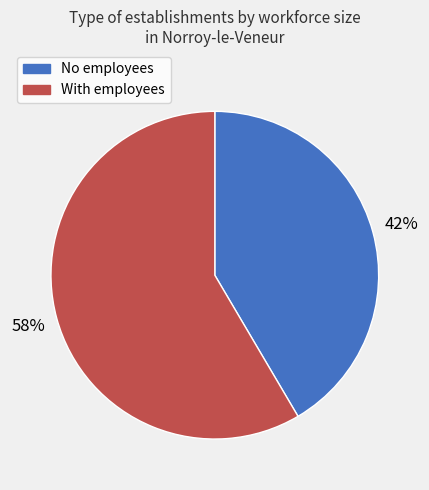

To the nearest percent, what is the average slice percentage?

50%